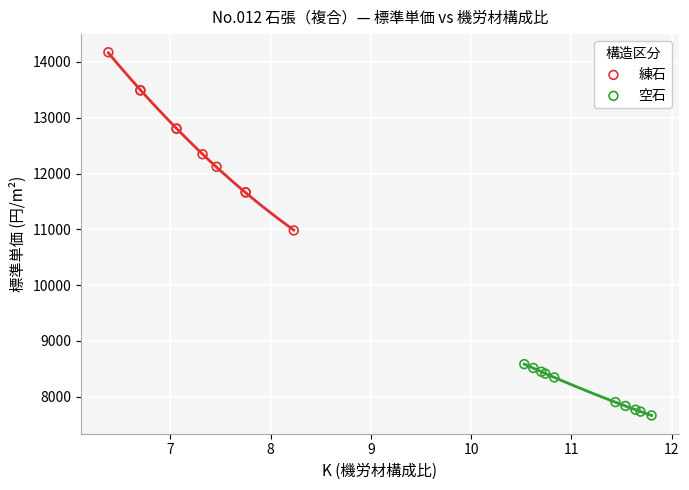

Which series contains the highest Y value?

練石